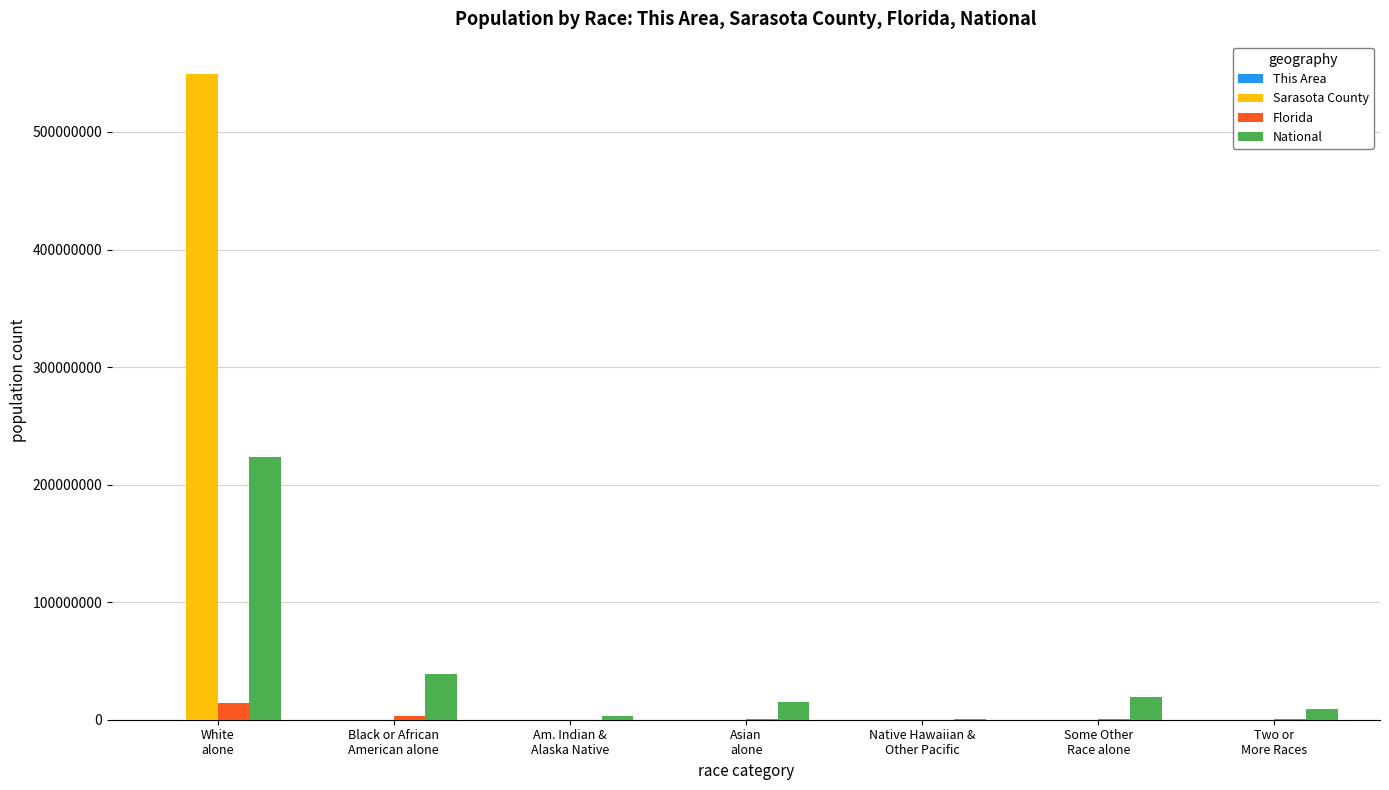

What is the sum of all Sarasota County values?

549382448